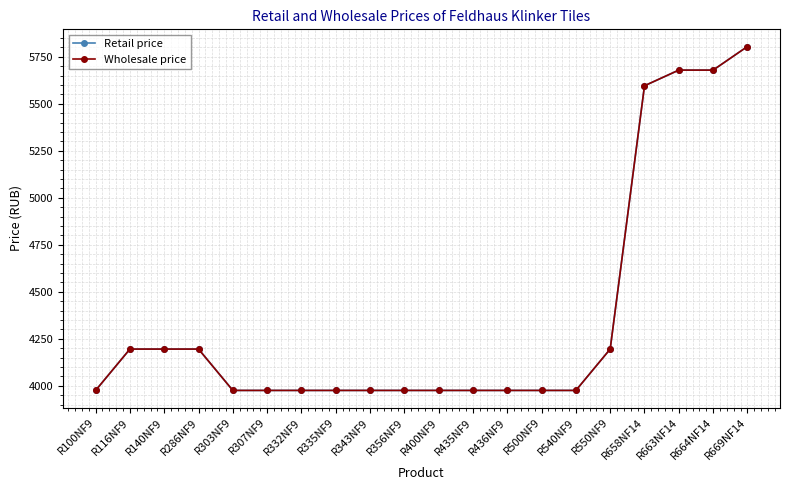

What is the value of the Wholesale price point at the 1st from the left?

3975.0